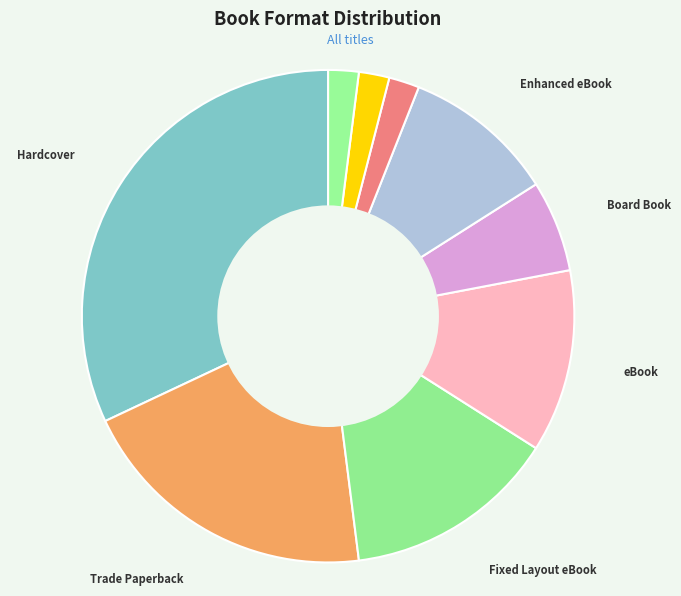

Count the number of slices in the pie.

9